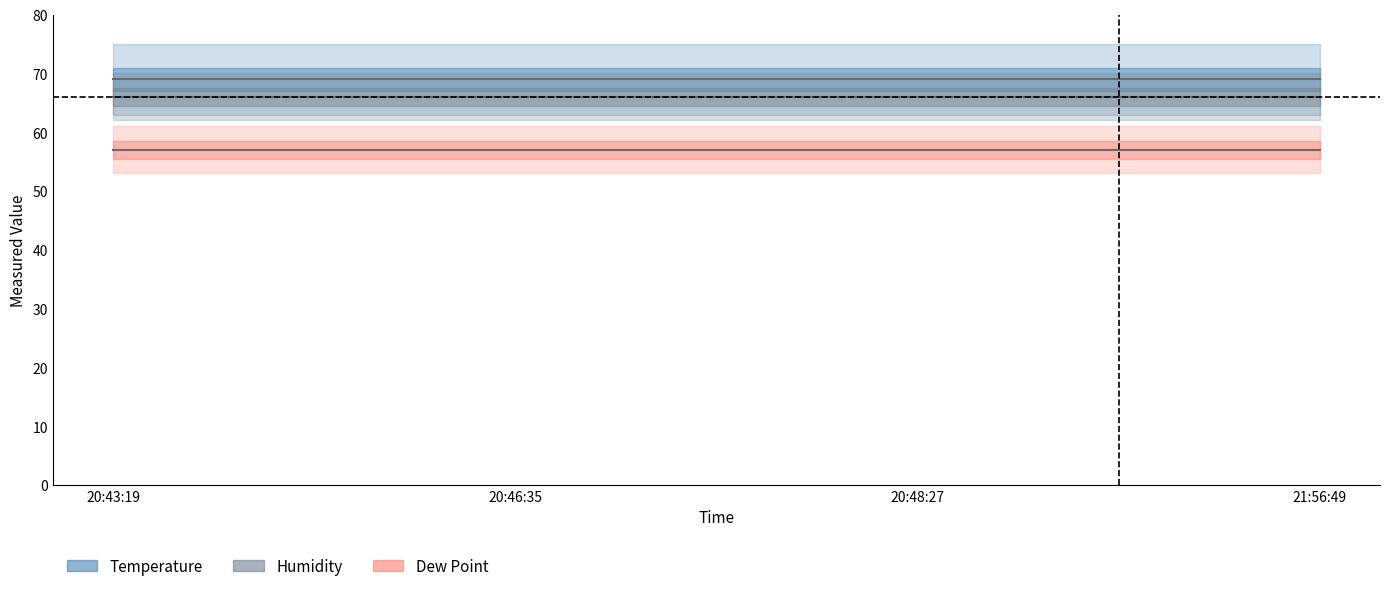

True or false: Count and Humidity cross at least once.

False